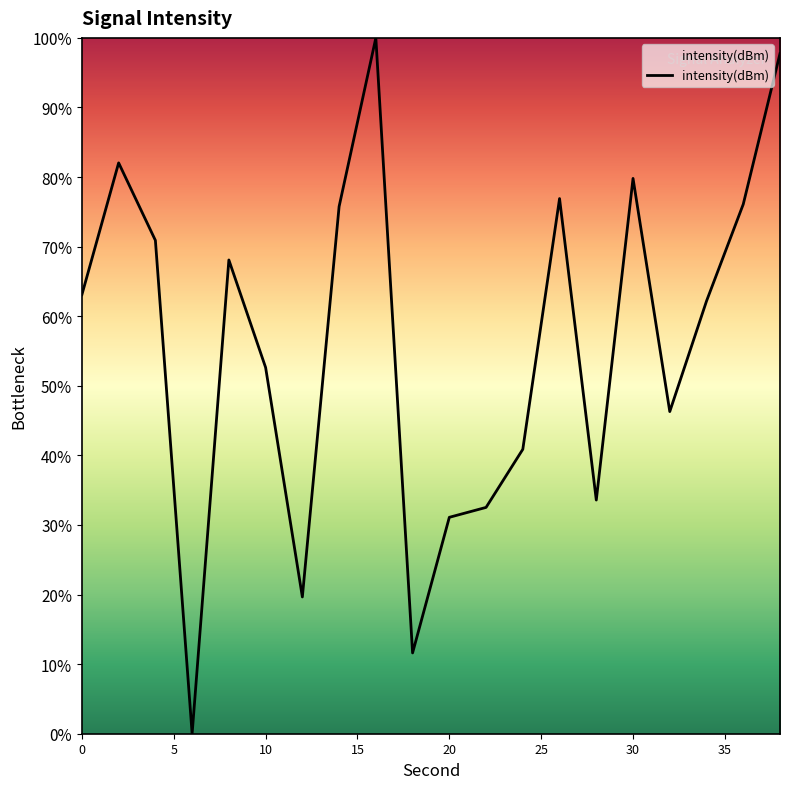

How many positive values are there?

19